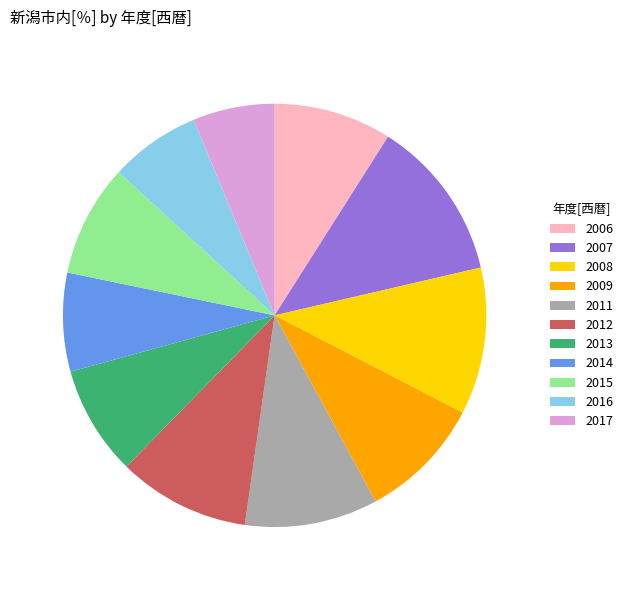

Which category has the biggest portion of the pie?

2007